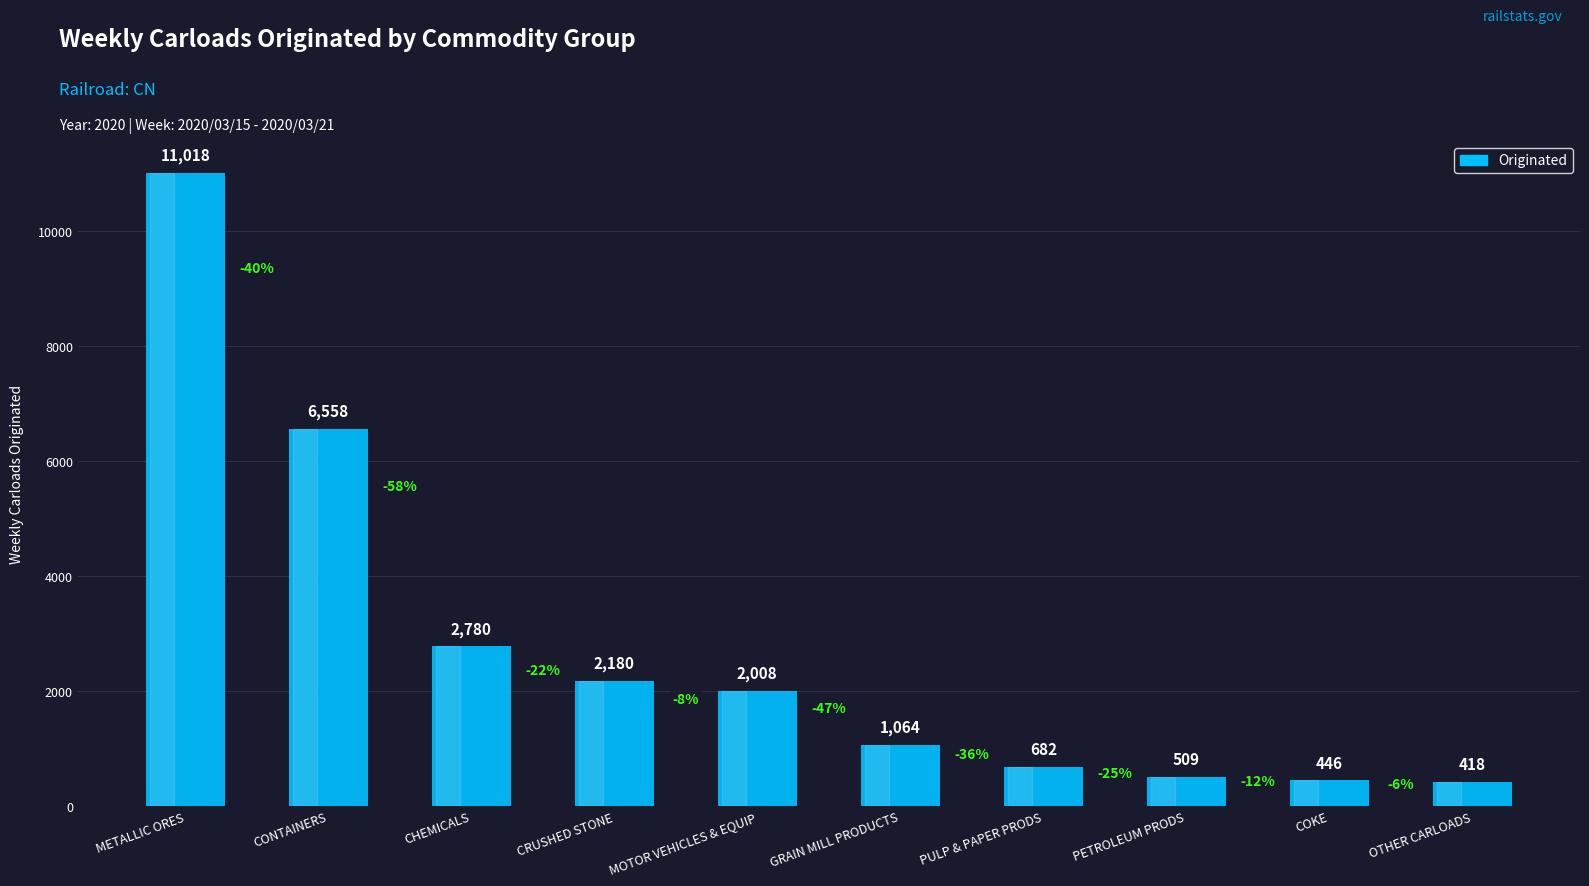

What is the greatest value displayed?

11018